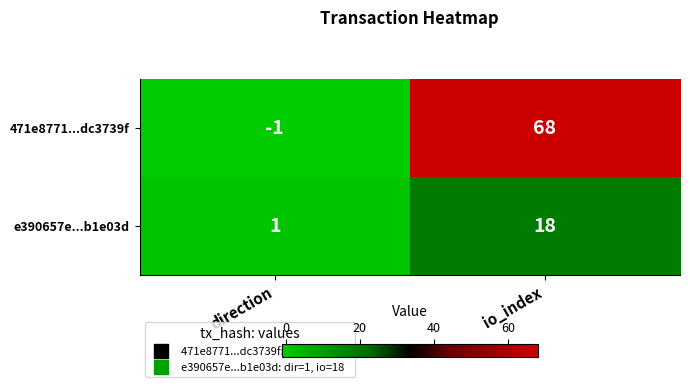

Which series has the widest spread of values?

471e8771...dc3739f